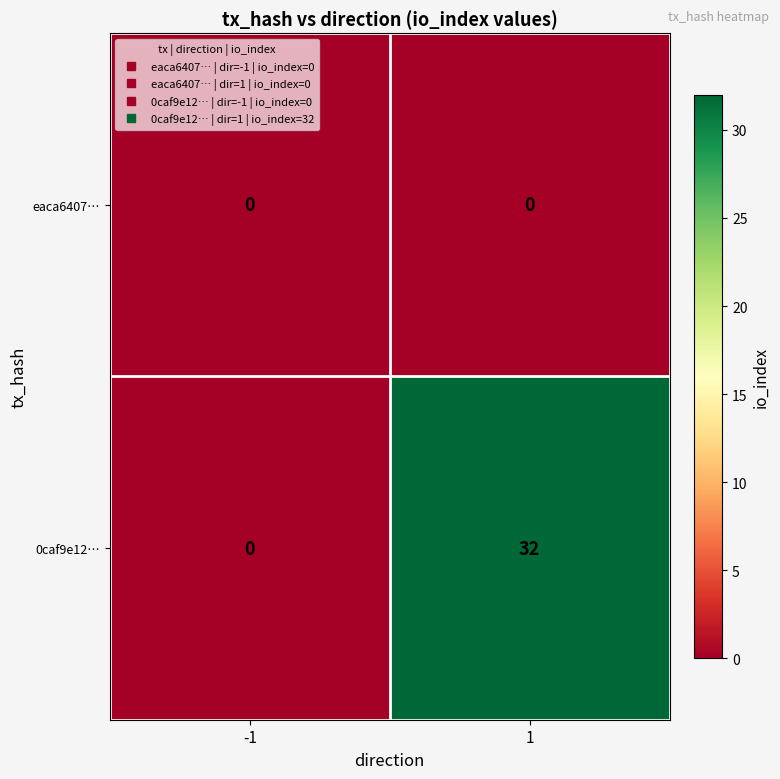

Reading right to left, extract all data points from this chart.

eaca6407…: 1=0	-1=0
0caf9e12…: 1=32	-1=0